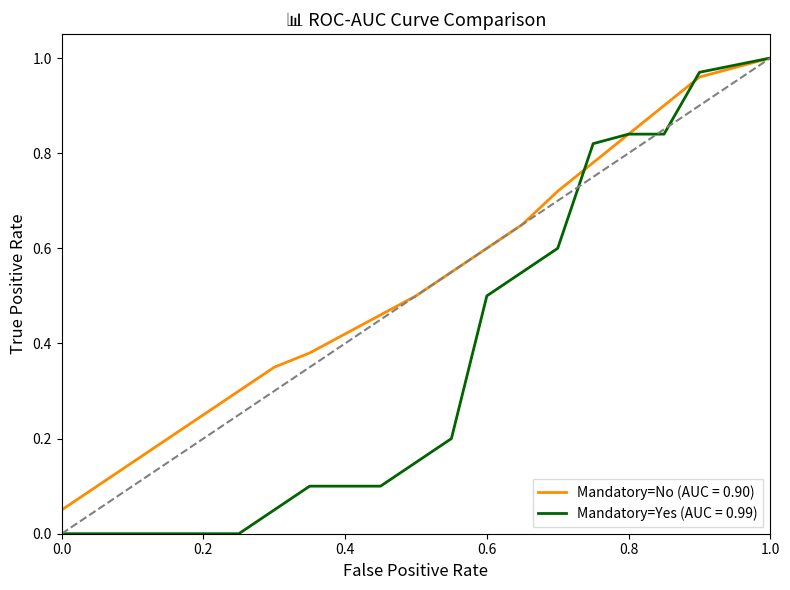

Which series has the largest total across all categories?

Mandatory=No (AUC = 0.90)